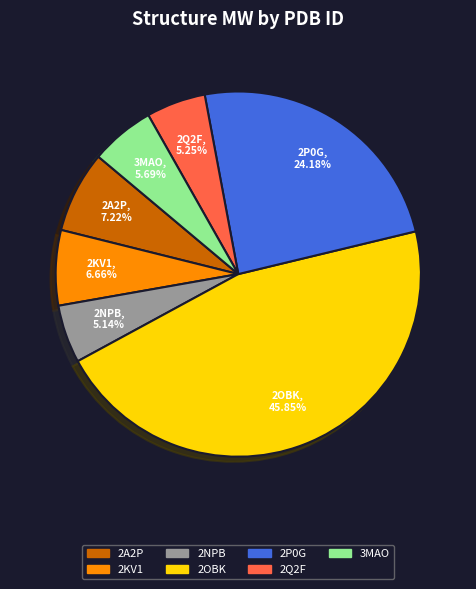

Which has a higher value, 2Q2F or 2A2P?

2A2P